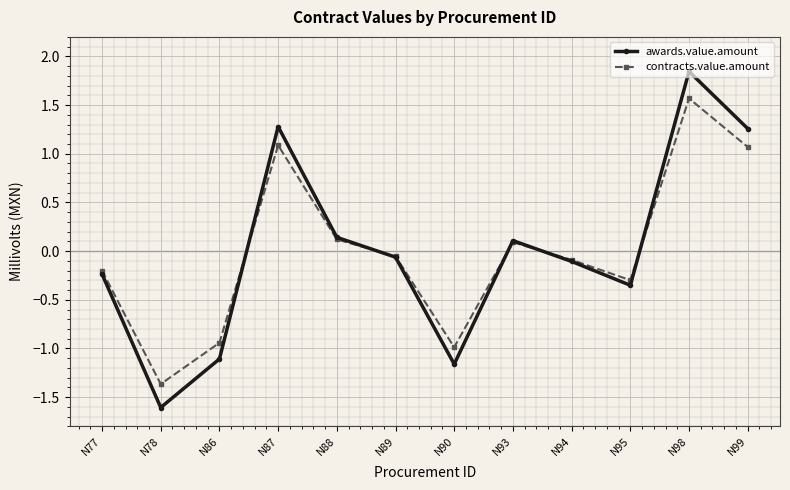

List the series in order of their peak value, highest first.

awards.value.amount, contracts.value.amount